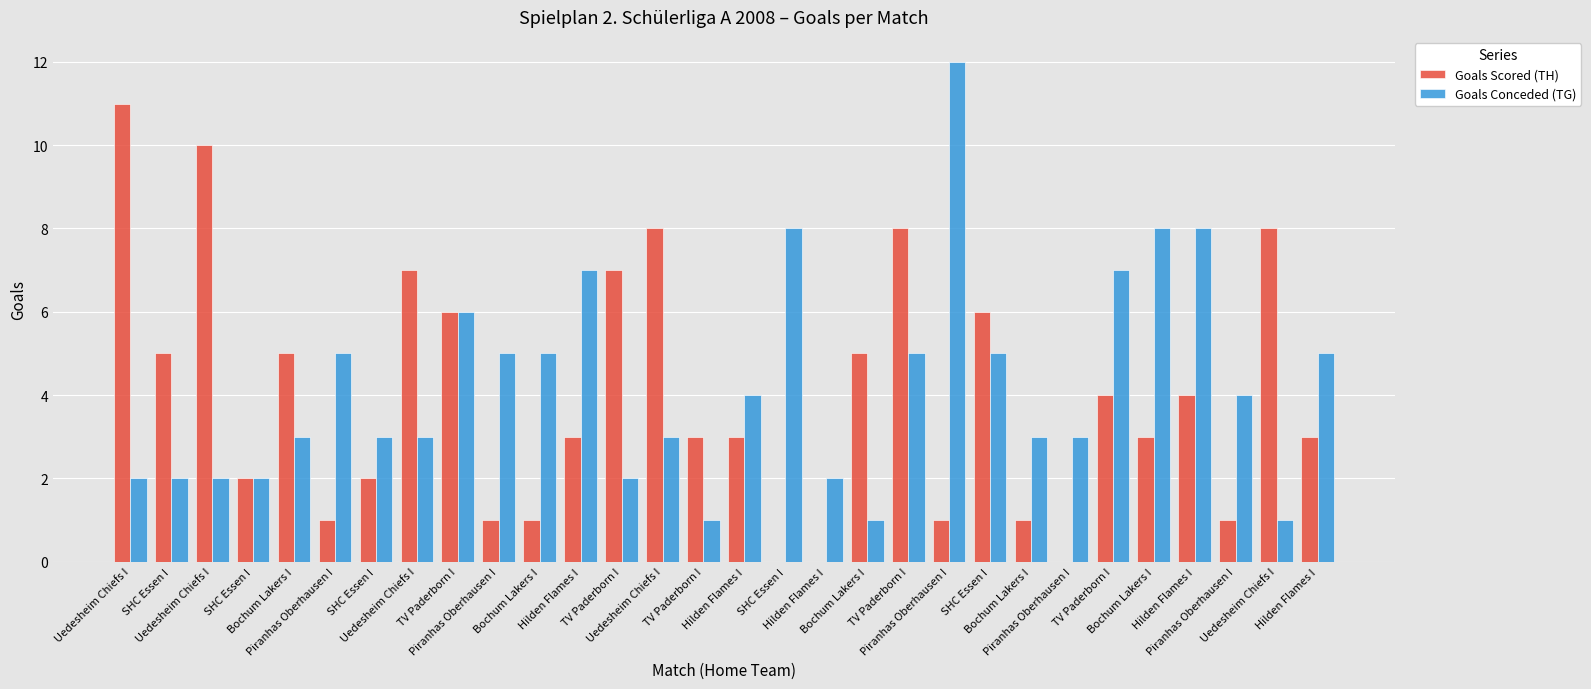

The Goals Scored (TH) series shows 1 at Hilden Flames I. True or false?

False